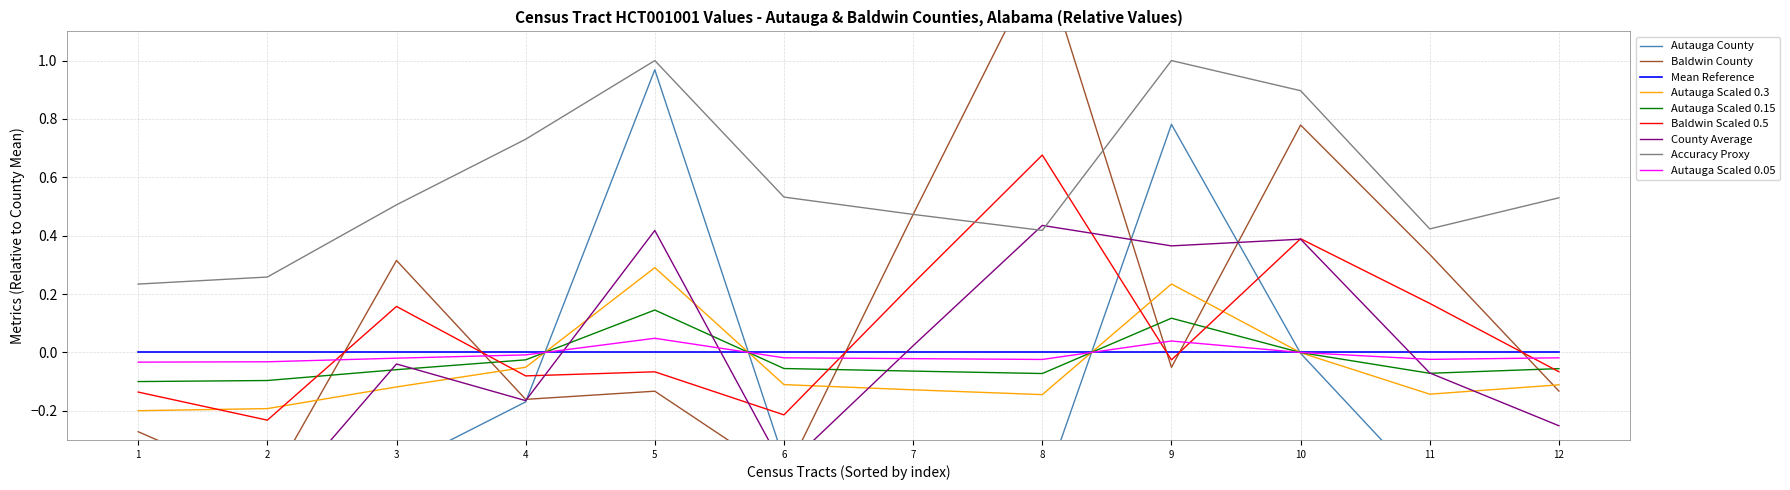

The value of Autauga Scaled 0.3 at 12 is -0.1. True or false?

True